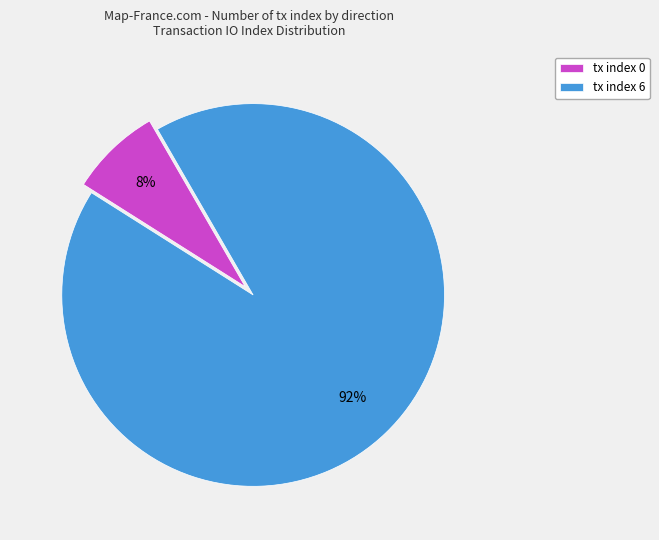

Combined, do tx index 6 and tx index 0 account for over 50%?

Yes